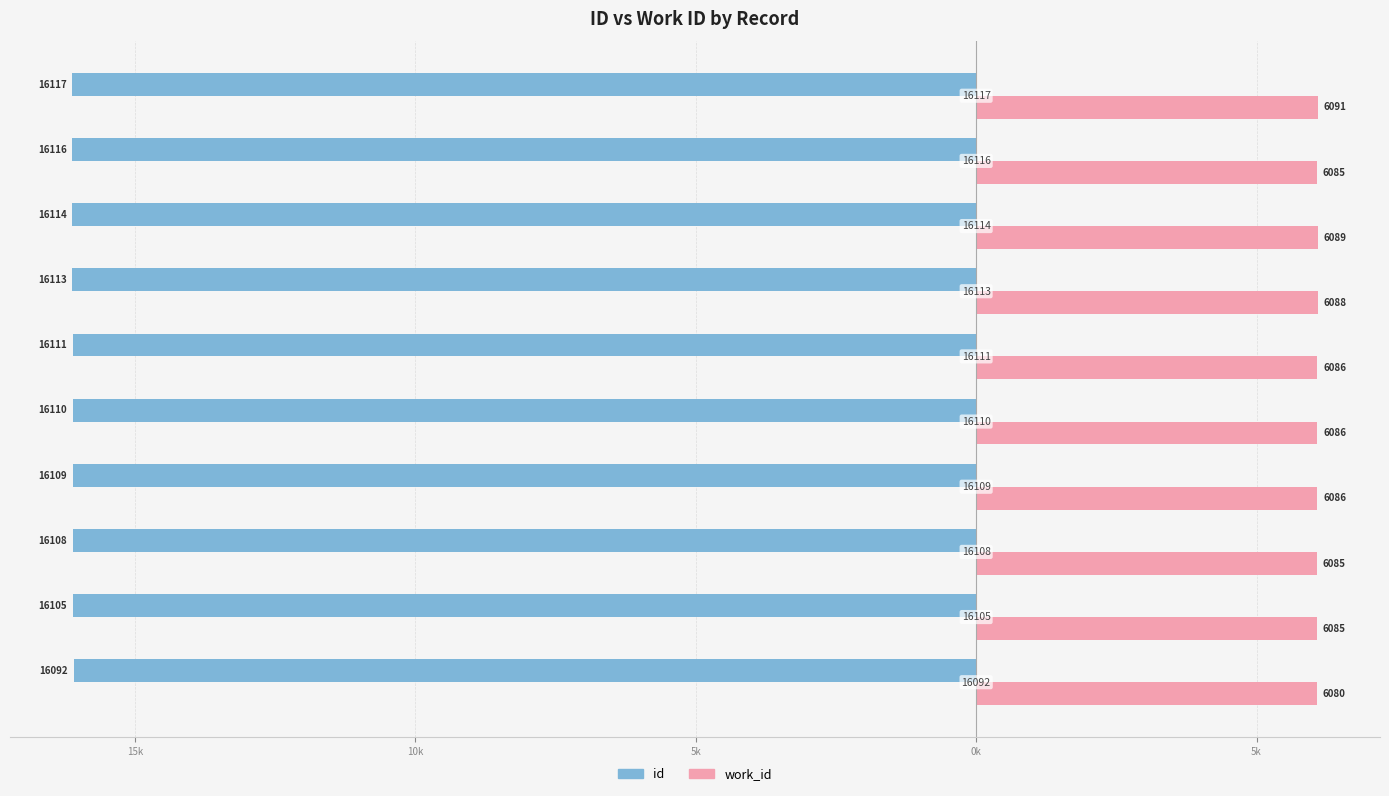

What are all the series names shown in the legend?

id, work_id